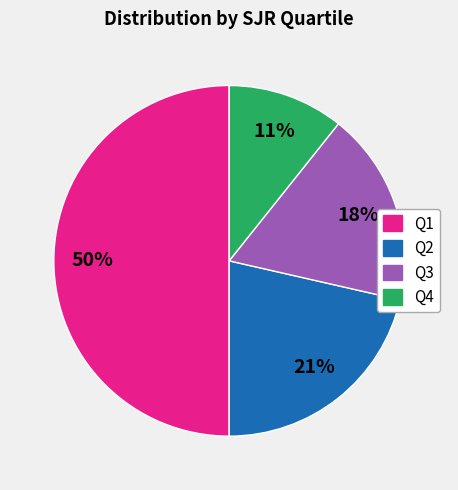

Is Q2 the majority of the pie?

No